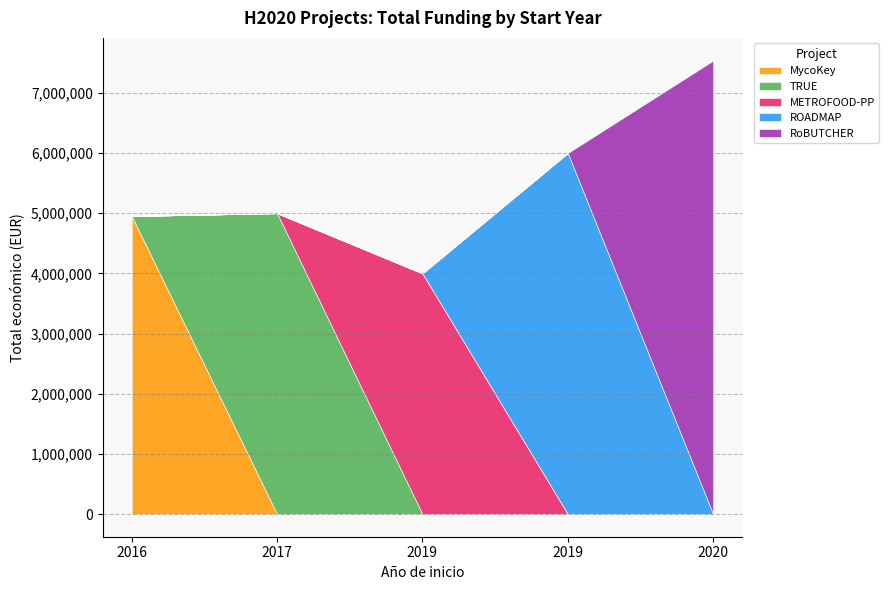

What is the difference between the second highest and minimum values?

1999863